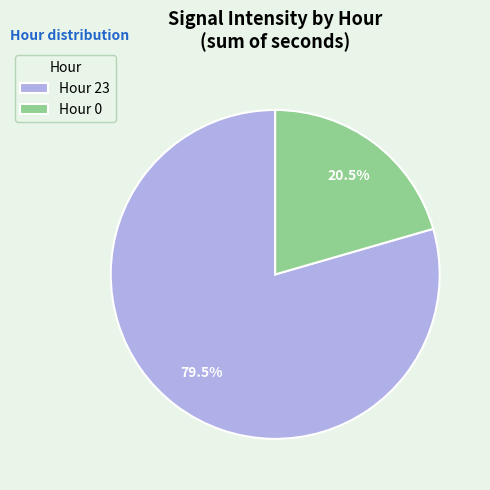

Is there a majority slice in this chart?

Yes